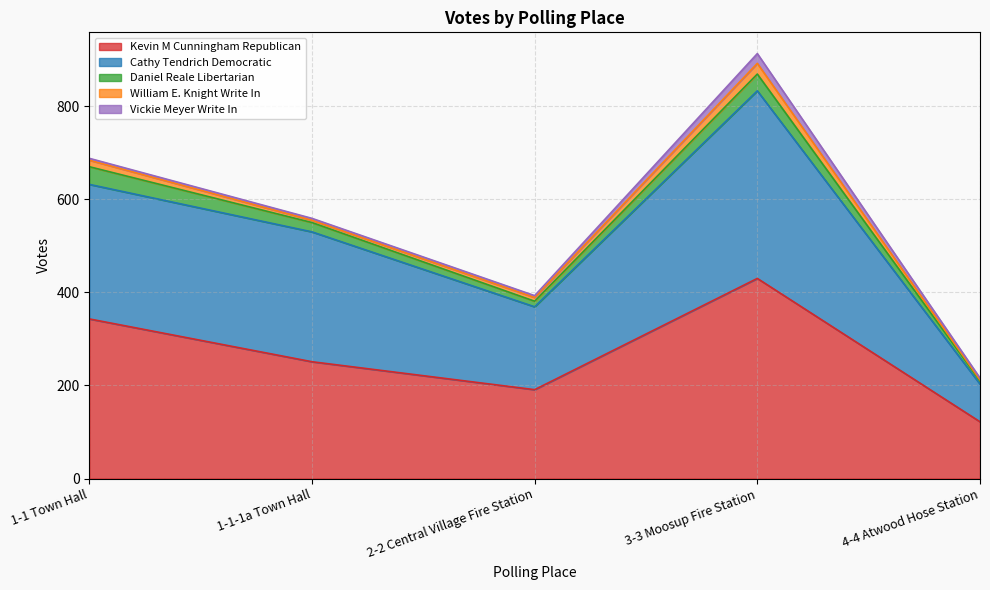

What is the difference between the maximum and minimum values in the Vickie Meyer Write In series?

17